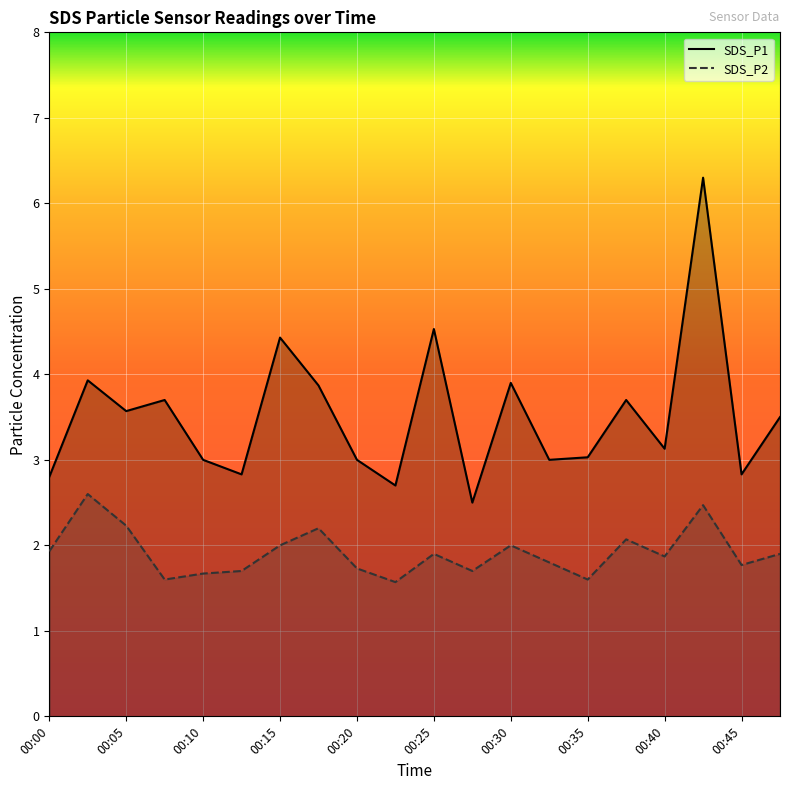

What is the average value of the SDS_P2 series?

1.9